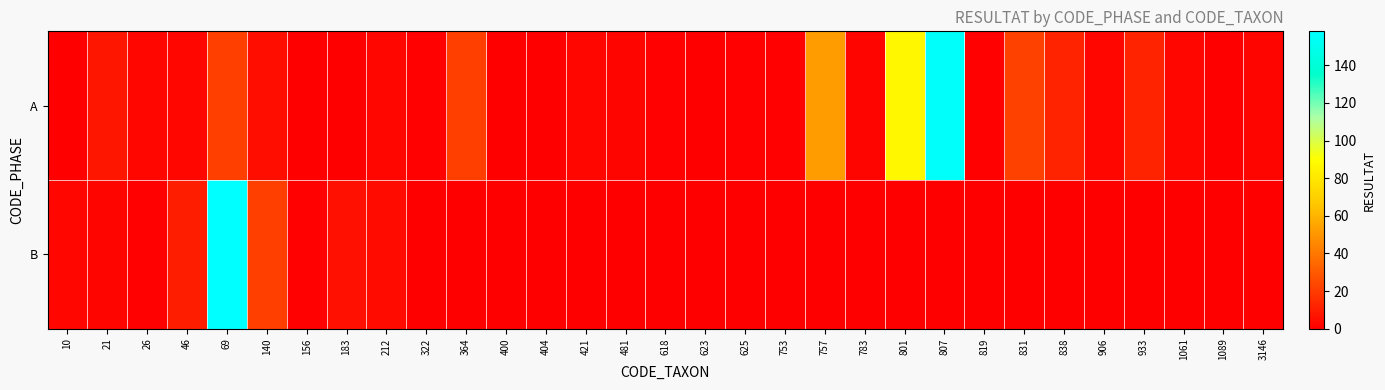

Reading left to right, list all the values displayed in this chart.

A: 10=0	21=8	26=3	46=3	69=21	140=5	156=0	183=0	212=3	322=1	364=21	400=0	404=0	421=3	481=2	618=1	623=0	625=1	753=1	757=52	783=2	801=87	807=156	819=1	831=22	838=12	906=3	933=12	1061=3	1089=0	3146=2
B: 10=3	21=2	26=1	46=10	69=158	140=21	156=1	183=6	212=4	322=0	364=0	400=0	404=0	421=0	481=0	618=0	623=0	625=0	753=0	757=0	783=0	801=0	807=0	819=0	831=0	838=0	906=0	933=0	1061=0	1089=0	3146=0